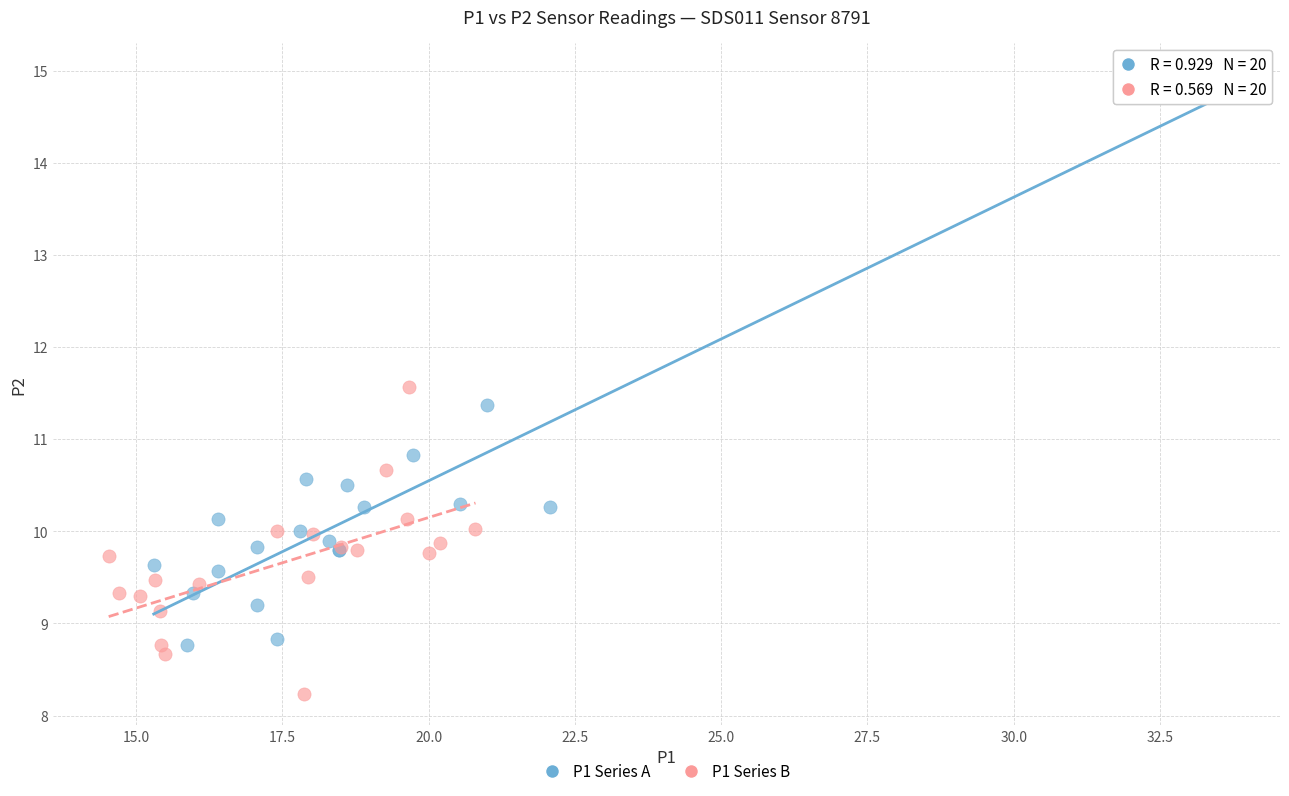

Which series has the widest spread of Y values?

P1 Series A